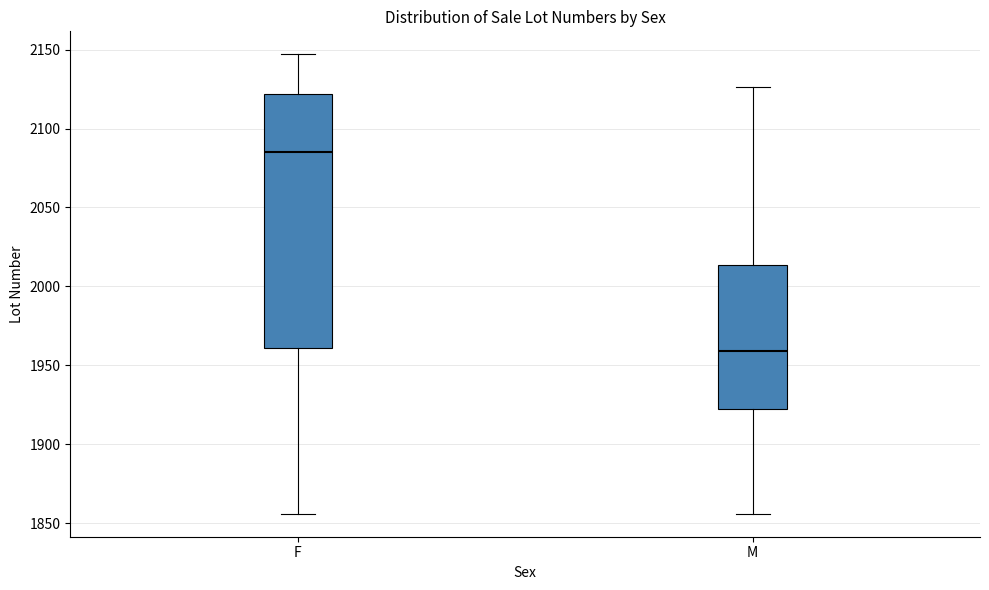

Which box has the lowest median line?

M